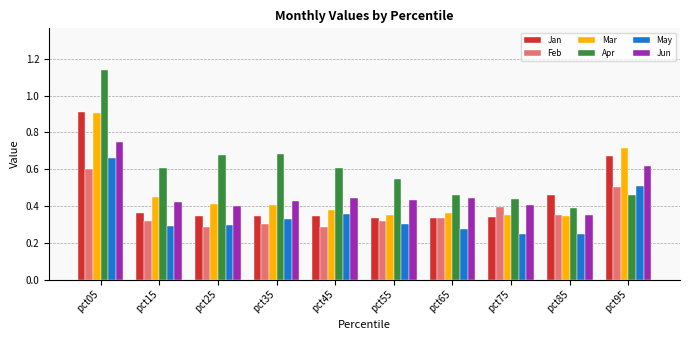

What is the sum of all Apr values?

6.0